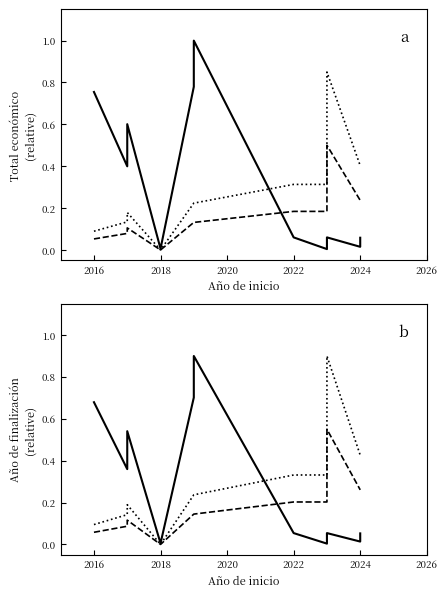

What is the maximum value shown in the chart?

0.9